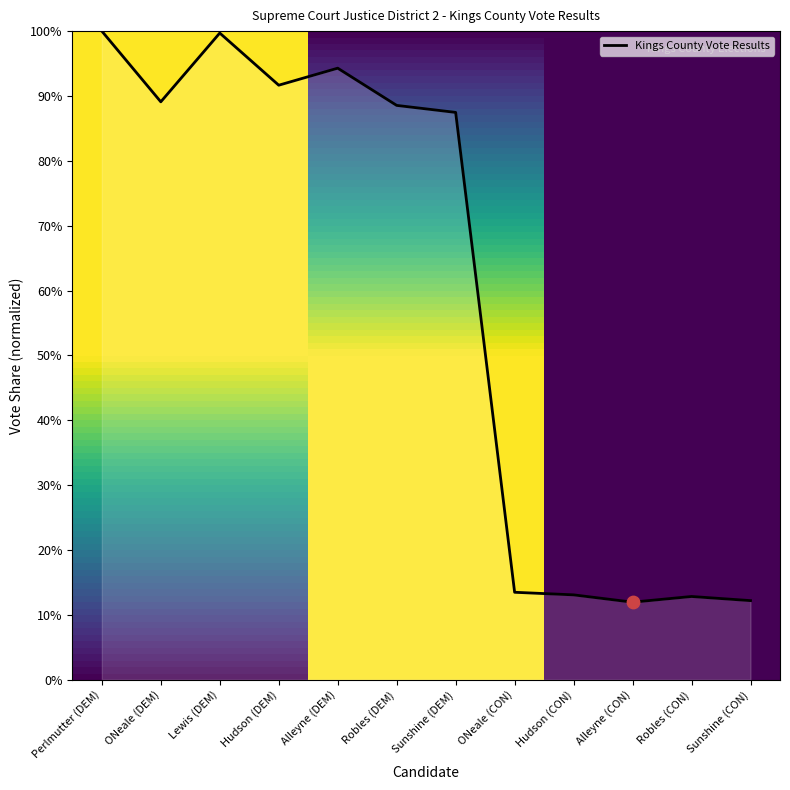

What is the change in value from ONeale (DEM) to Hudson (CON)?

-76.0